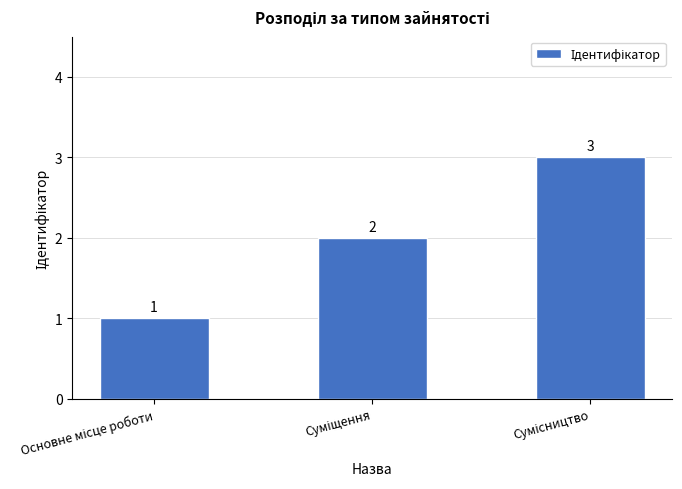

Are the bars horizontal?

No